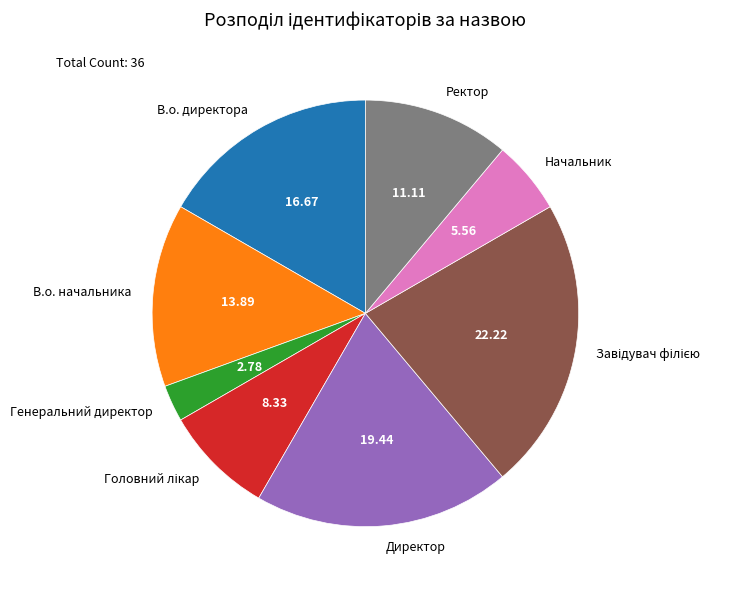

Between В.о. начальника and Ректор, which is larger?

В.о. начальника